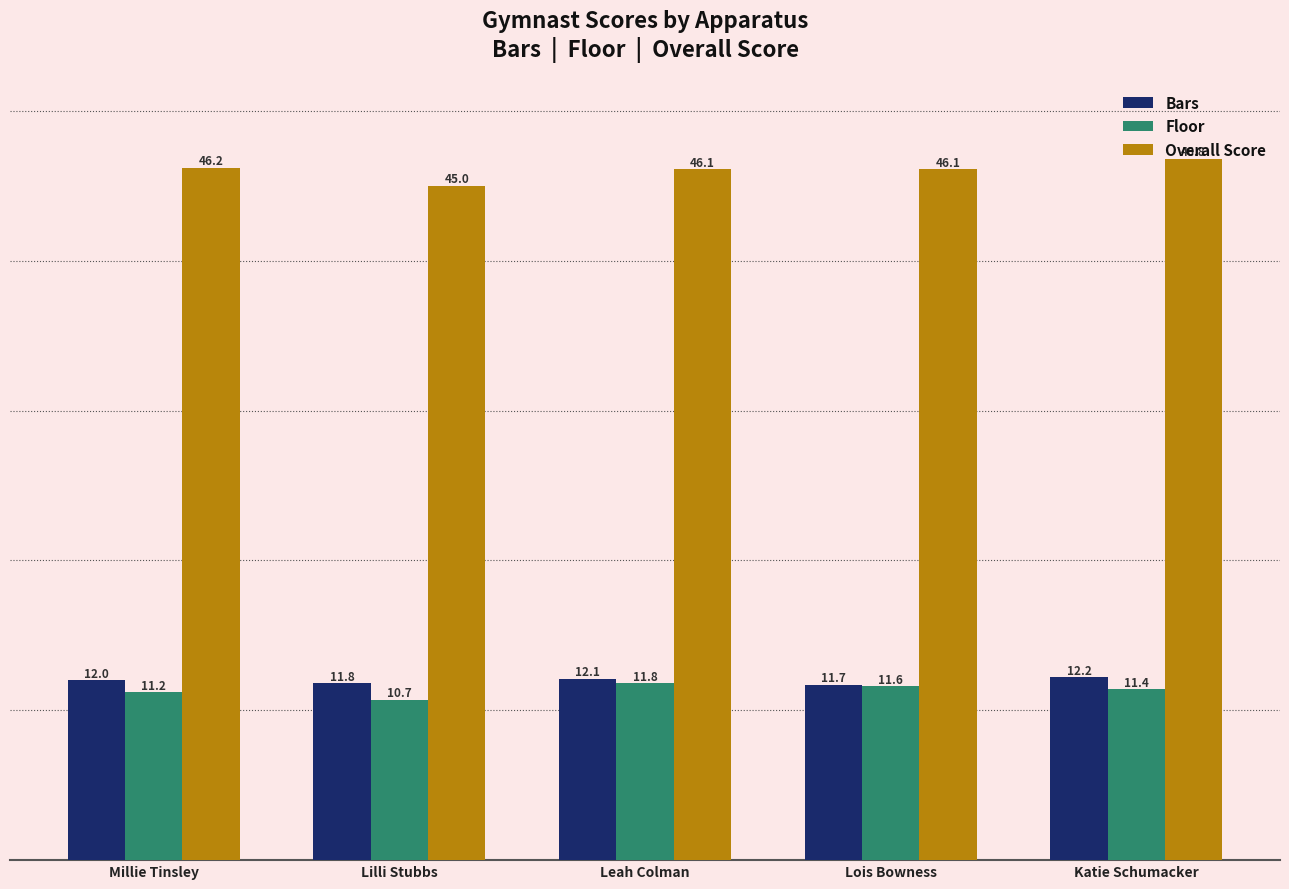

Count the number of data series in this chart.

3